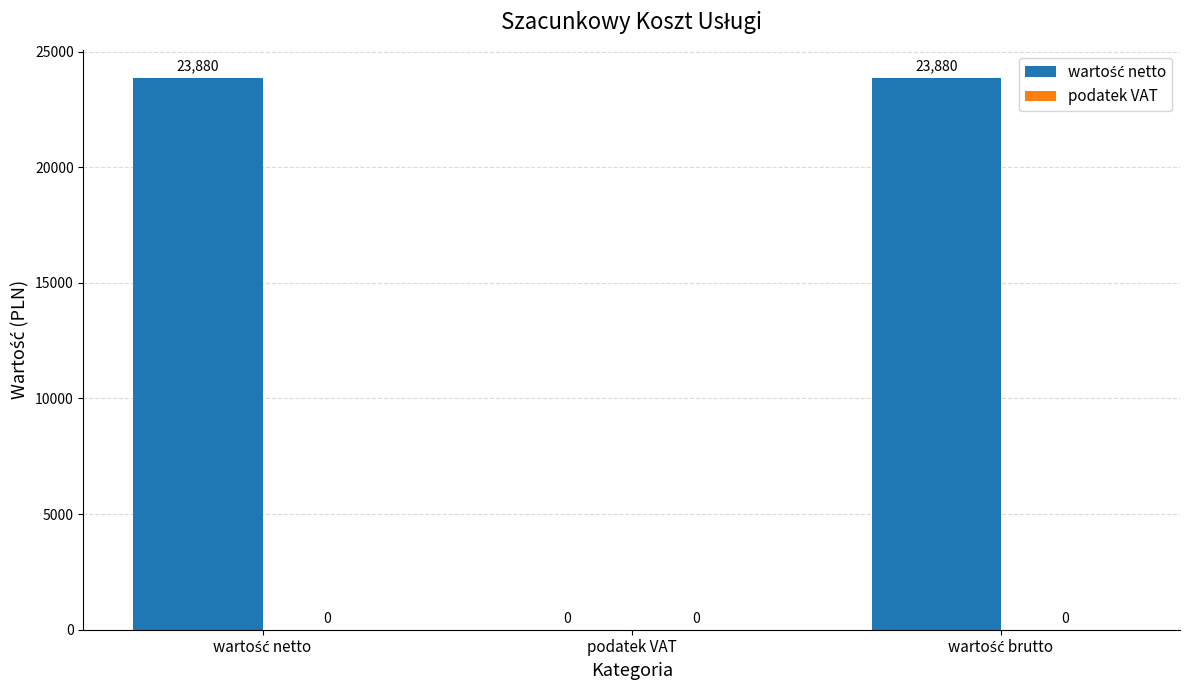

The chart shows a value of 0 at podatek VAT. True or false?

True